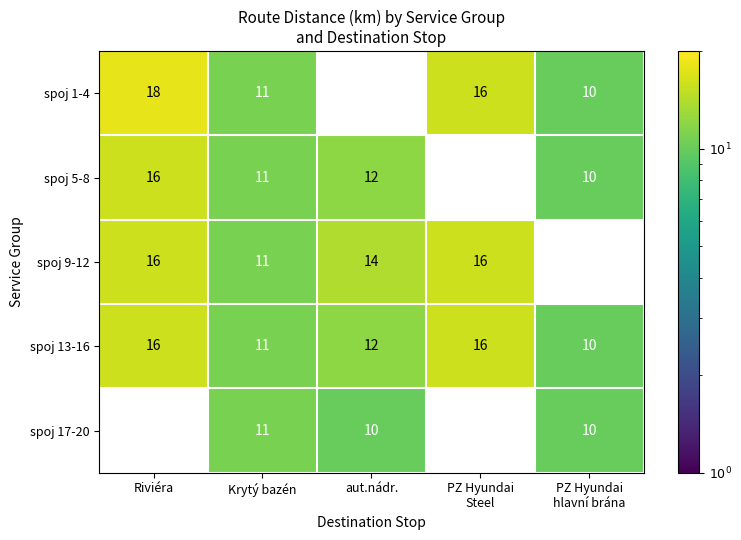

Count the spoj 13-16 values in the range 11 to 16.

4